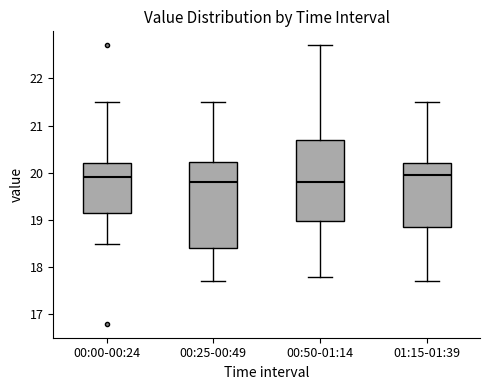

Reading left to right, transcribe this box plot: for each box, give where its median line is, the range the box spans, and where its two whiskers end, as read against the y-axis. The values are not printed on the chart, so give them approximately, as read against the axis.

00:00-00:24: median 19.9, box 19.2 to 20.2, whiskers 18.5 to 21.5
00:25-00:49: median 19.8, box 18.4 to 20.2, whiskers 17.7 to 21.5
00:50-01:14: median 19.8, box 19.0 to 20.7, whiskers 17.8 to 22.7
01:15-01:39: median 20.0, box 18.9 to 20.2, whiskers 17.7 to 21.5